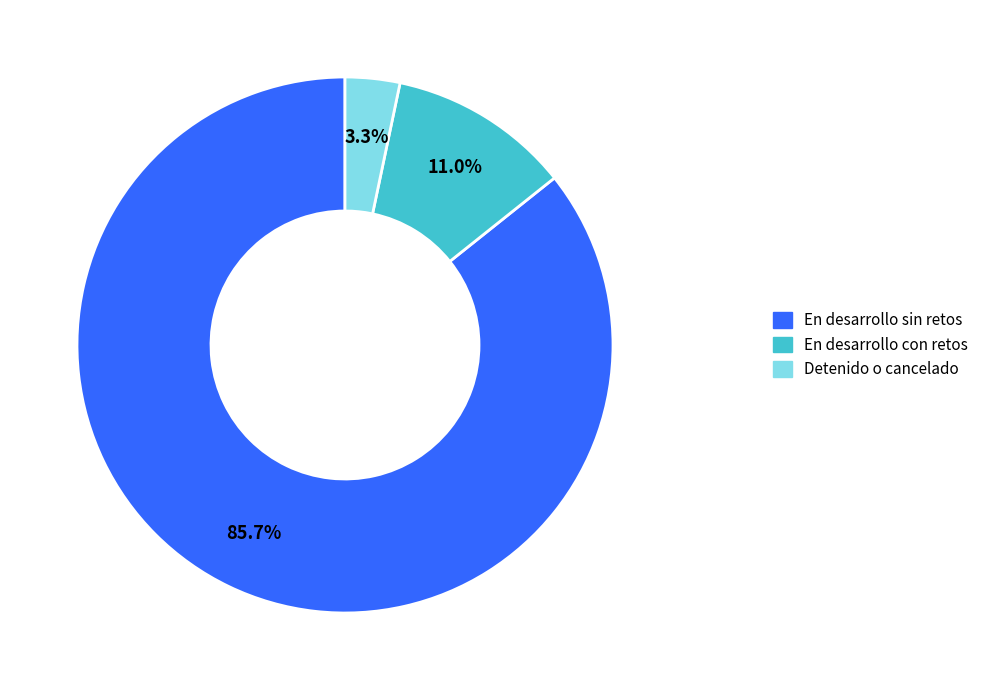

Do Detenido o cancelado and En desarrollo sin retos together represent more than half of the pie?

Yes